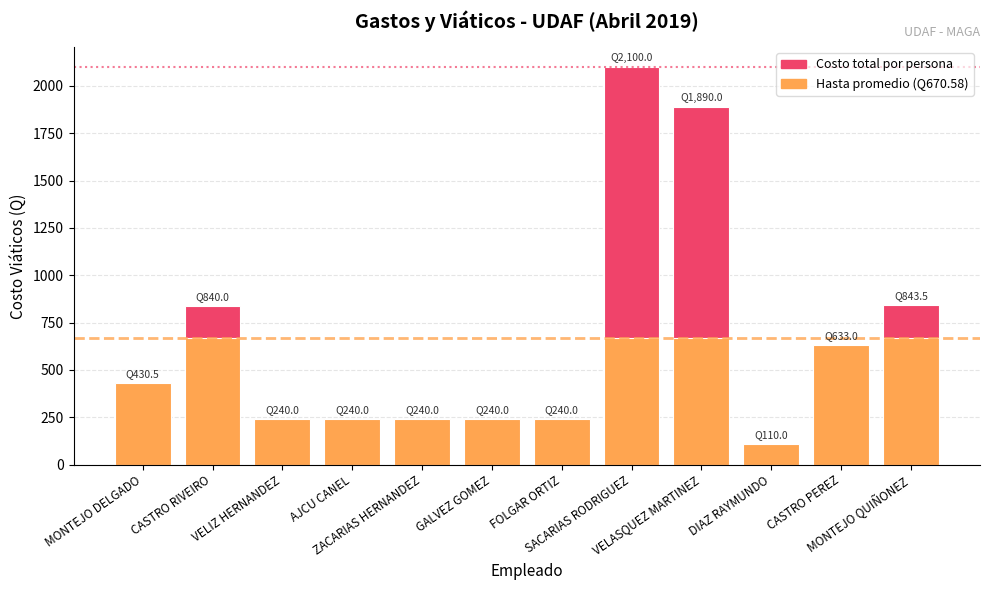

List the series in order of their peak value, lowest first.

Promedio (Q670.58), COSTO VIÁTICOS (Q)